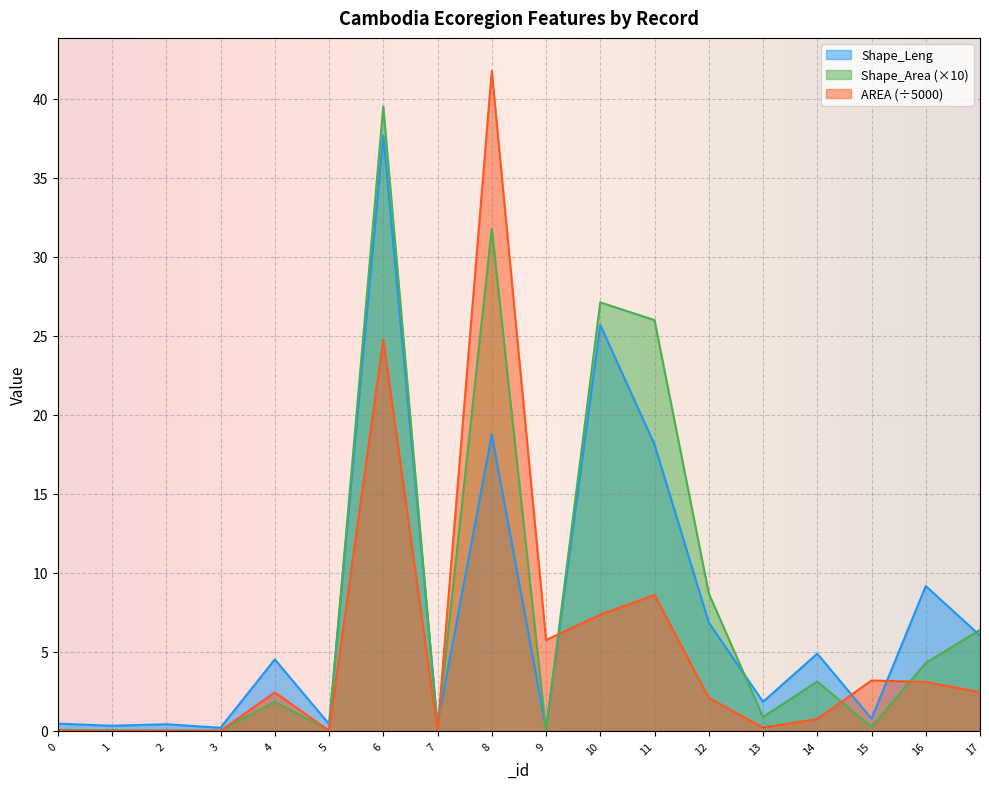

Which series has the widest spread of values?

AREA (÷5000)